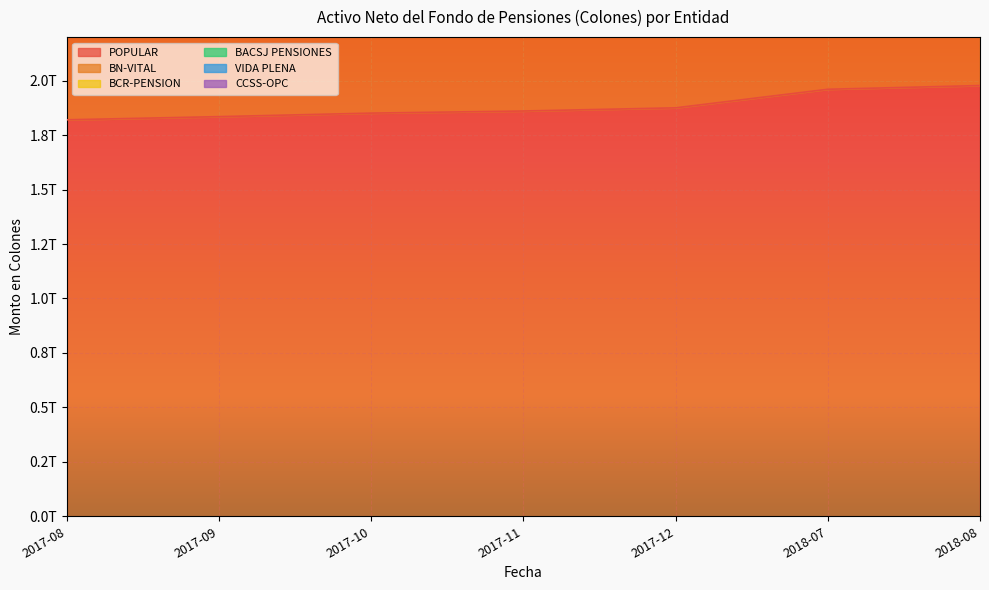

Rank the series at 2017-10 from lowest to highest value.

POPULAR, VIDA PLENA, BACSJ PENSIONES, BCR-PENSION